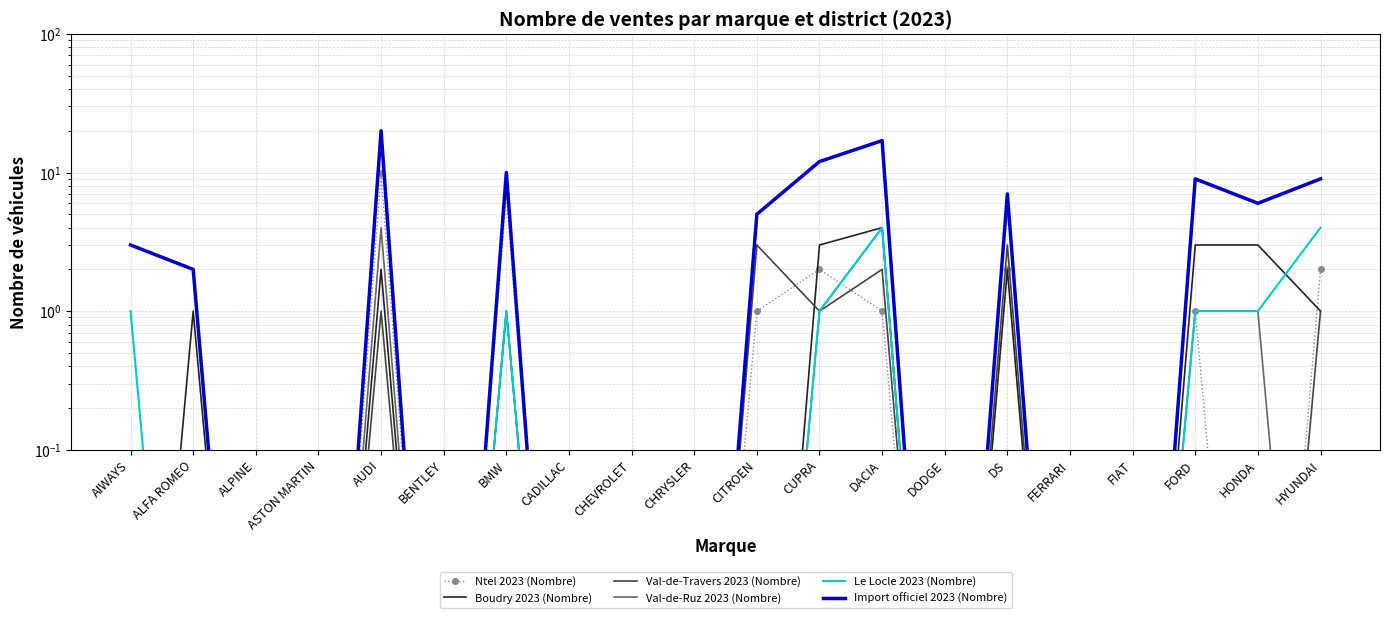

The Import officiel 2023 (Nombre) series shows 12.0 at CUPRA. True or false?

True